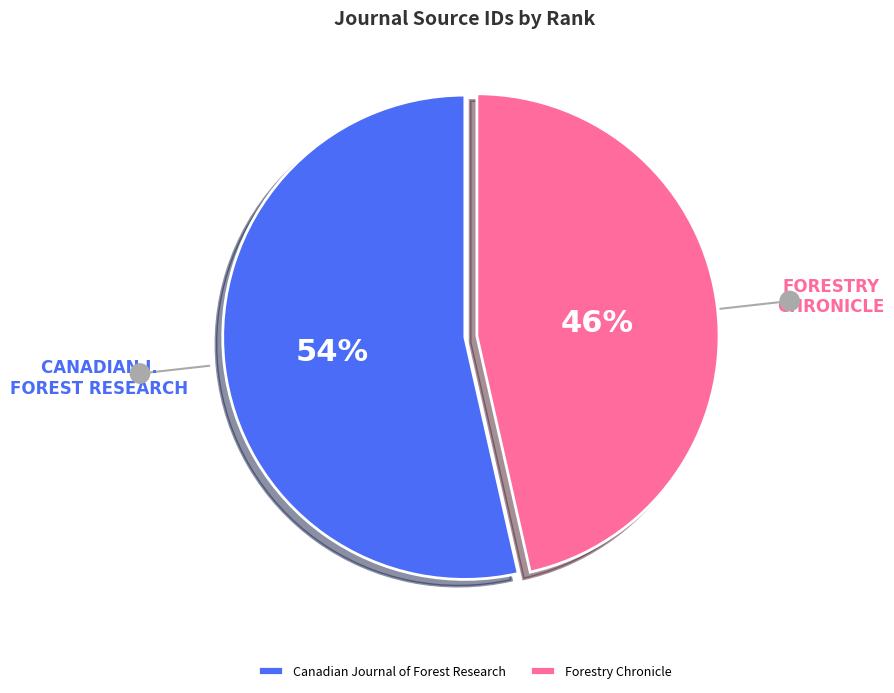

To the nearest percent, what is the combined percentage of Canadian Journal of Forest Research and Forestry Chronicle?

100%